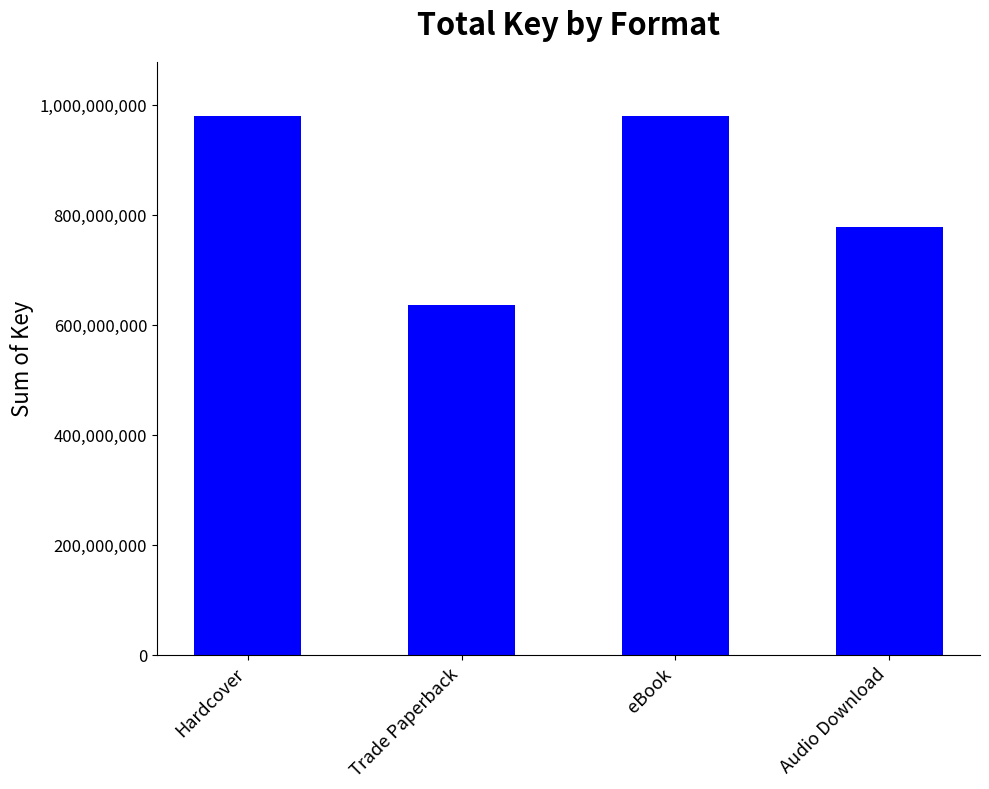

Does the chart contain stacked bars?

No